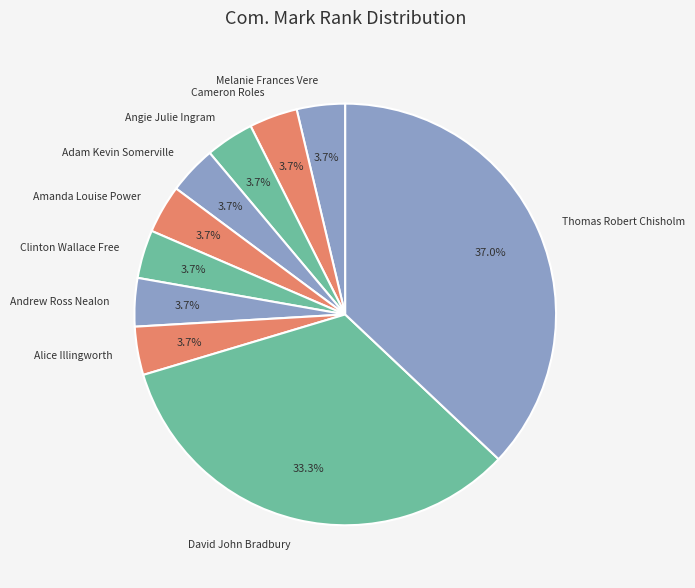

What is the largest slice in the pie chart?

Thomas Robert Chisholm